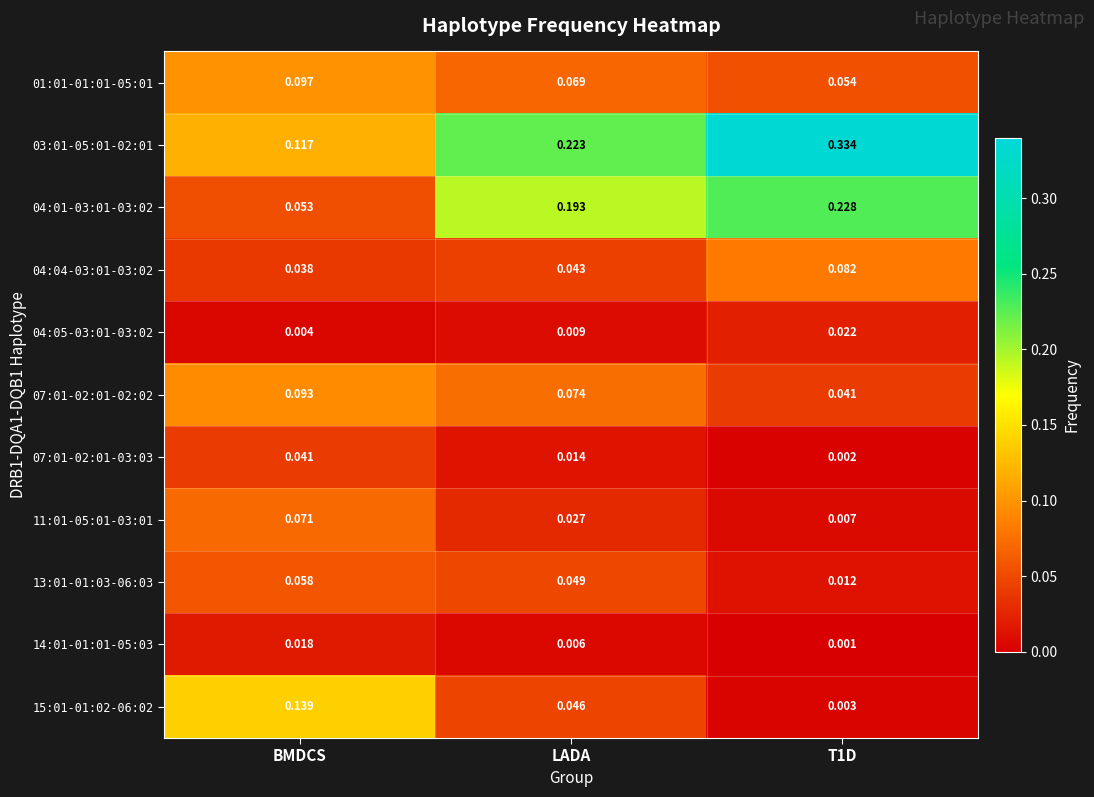

Is the value of 15:01-01:02-06:02 at T1D greater than the value of 04:01-03:01-03:02 at T1D?

No